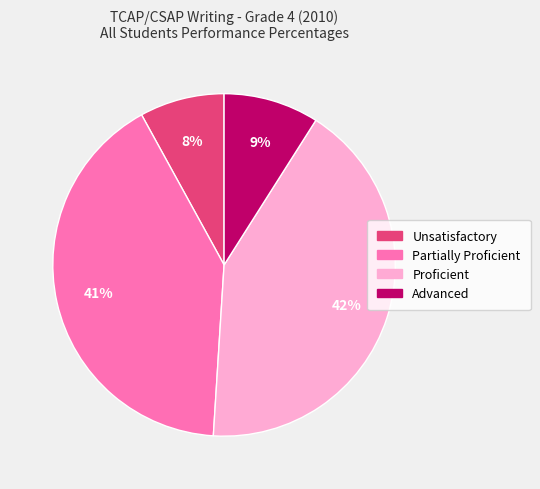

Rank the categories by value from highest to lowest.

Proficient, Partially Proficient, Advanced, Unsatisfactory